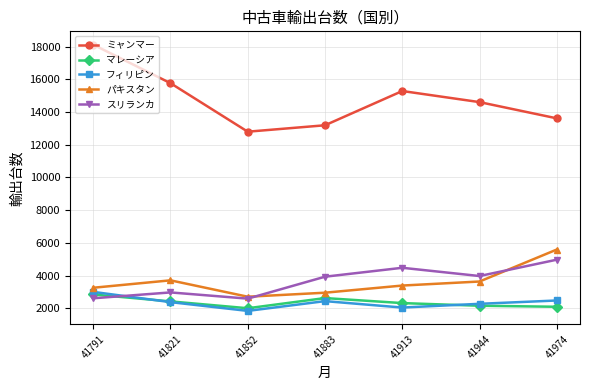

Rank the categories by ミャンマー value from highest to lowest.

41791, 41821, 41913, 41944, 41974, 41883, 41852